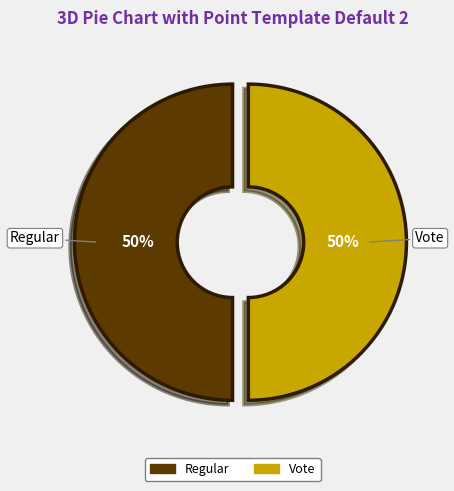

To the nearest percent, what is the average slice percentage?

50%